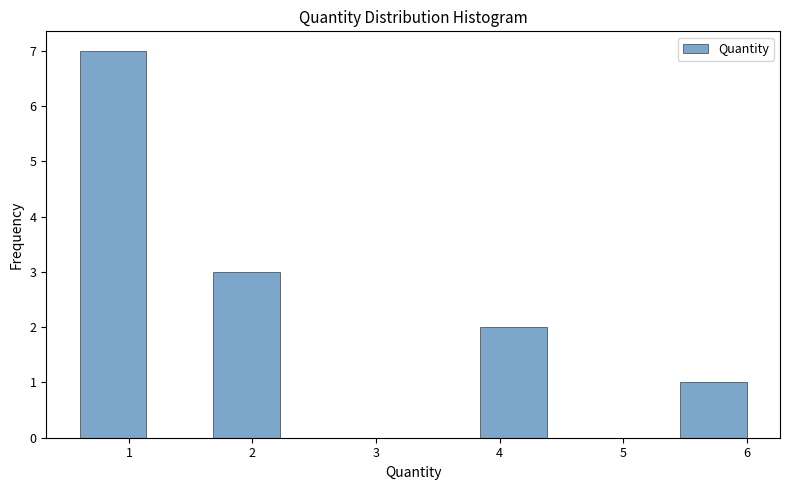

Which range on the x-axis has the tallest bar?

0.6 to 1.1